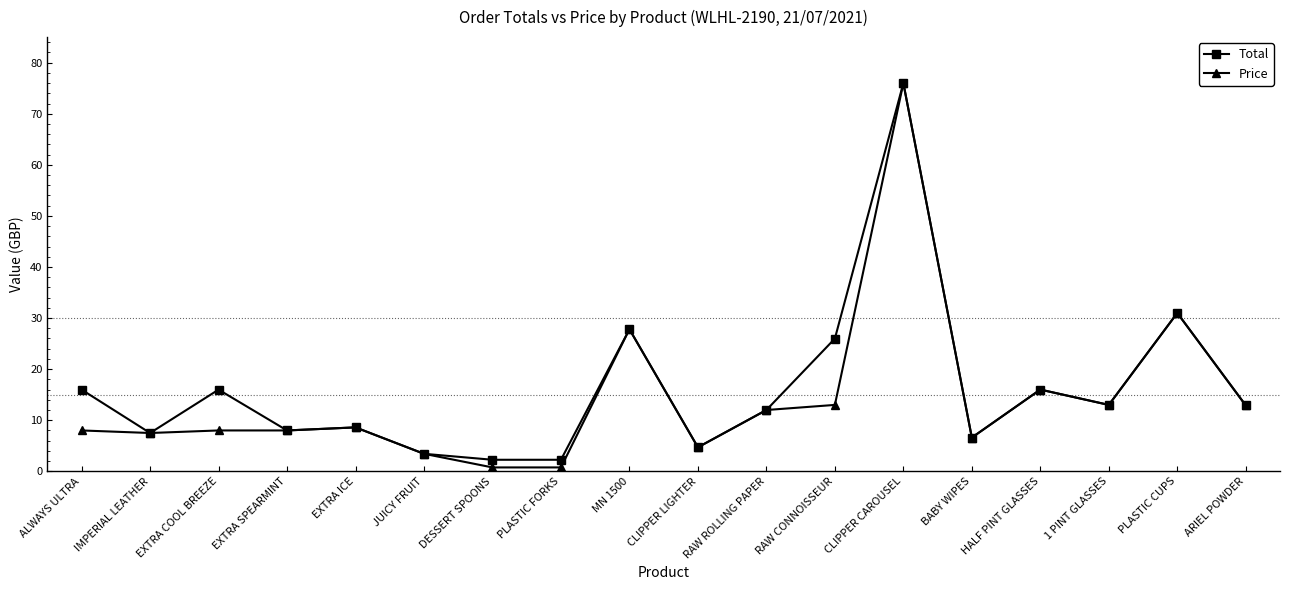

Does the chart have visible grid lines?

No